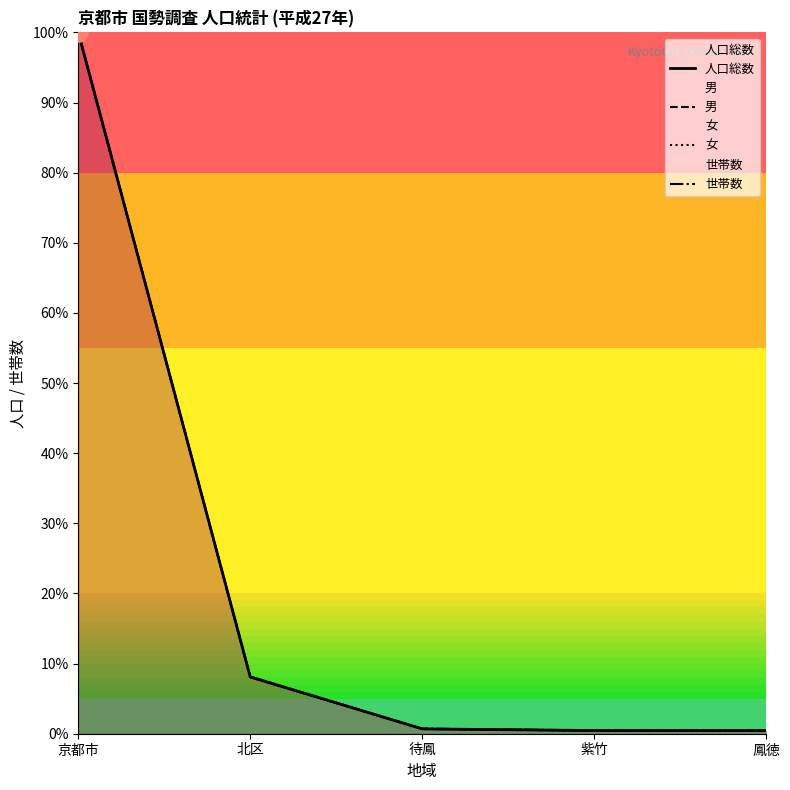

What is the sum of the 男 values at 北区 and 待鳳?

8.8